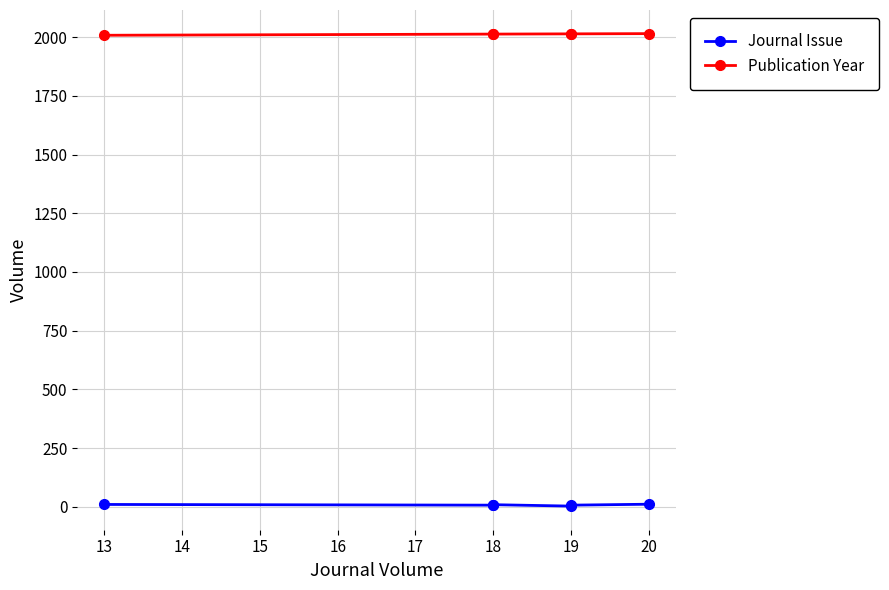

List the series in order of their overall mean, highest first.

Publication Year, Journal Issue